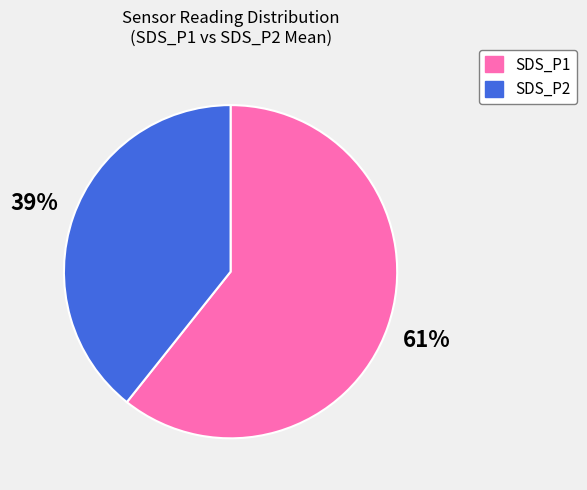

To the nearest percent, what is the average slice percentage?

50%